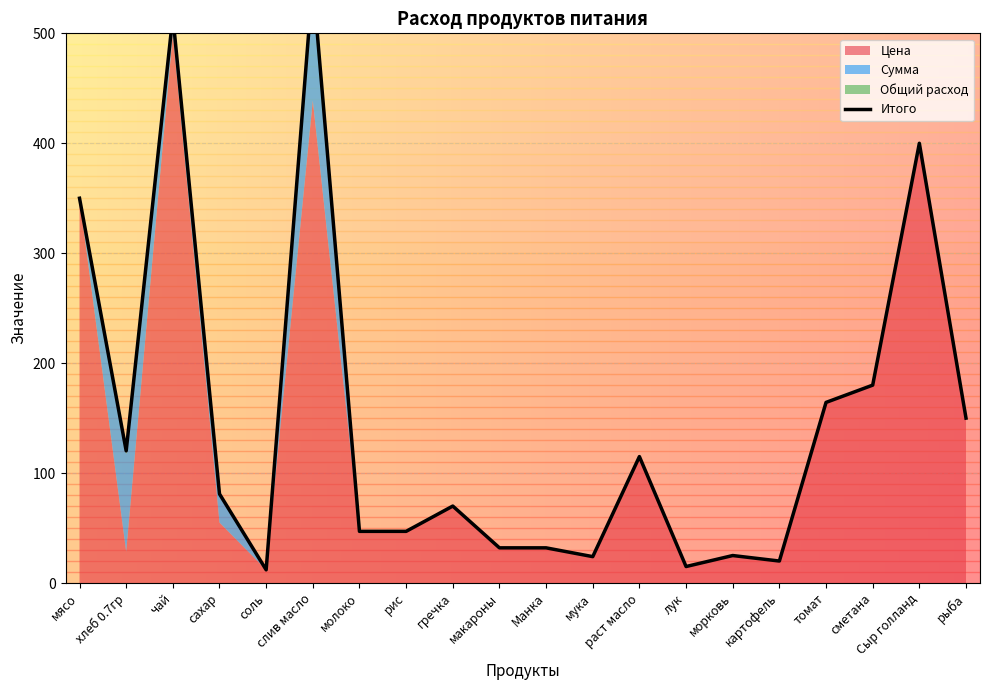

Count the number of categories in the chart.

20